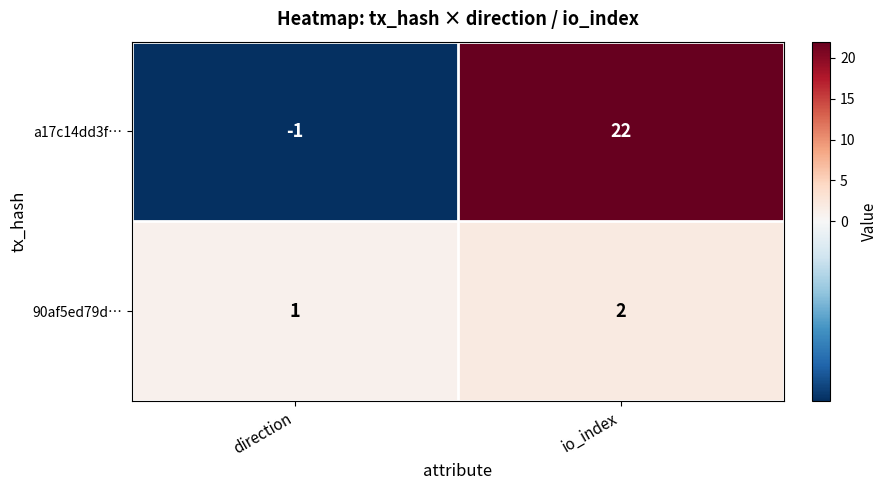

What is the difference between the a17c14dd3f… values at io_index and direction?

23